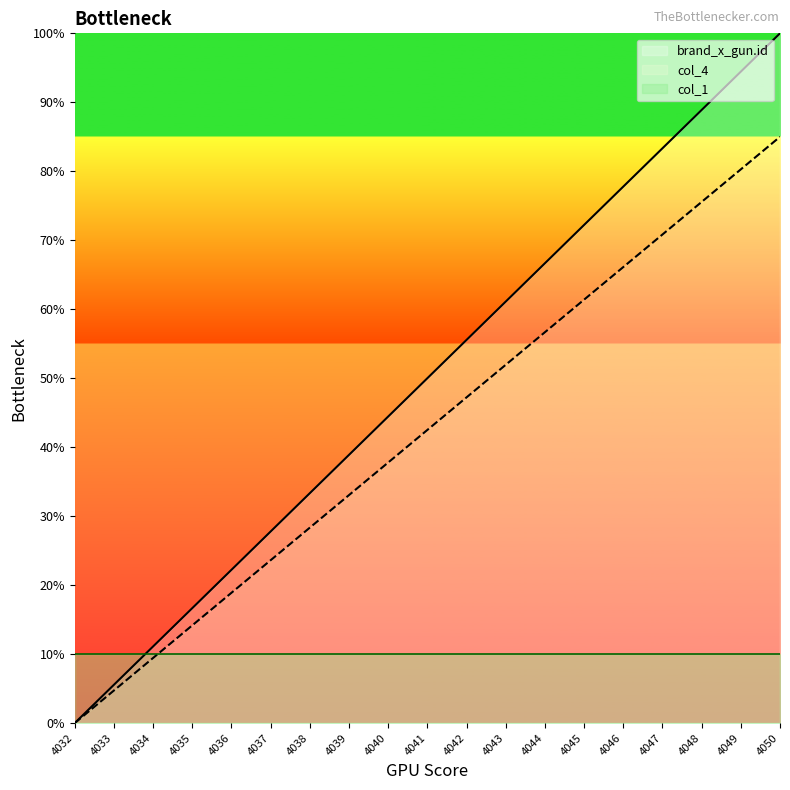

Between 4032 and 4049, which series saw the biggest shift?

brand_x_gun.id